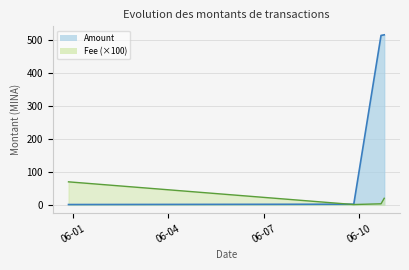

What is the difference between the highest and lowest values at 2024-06-10 16:24:00?

511.6